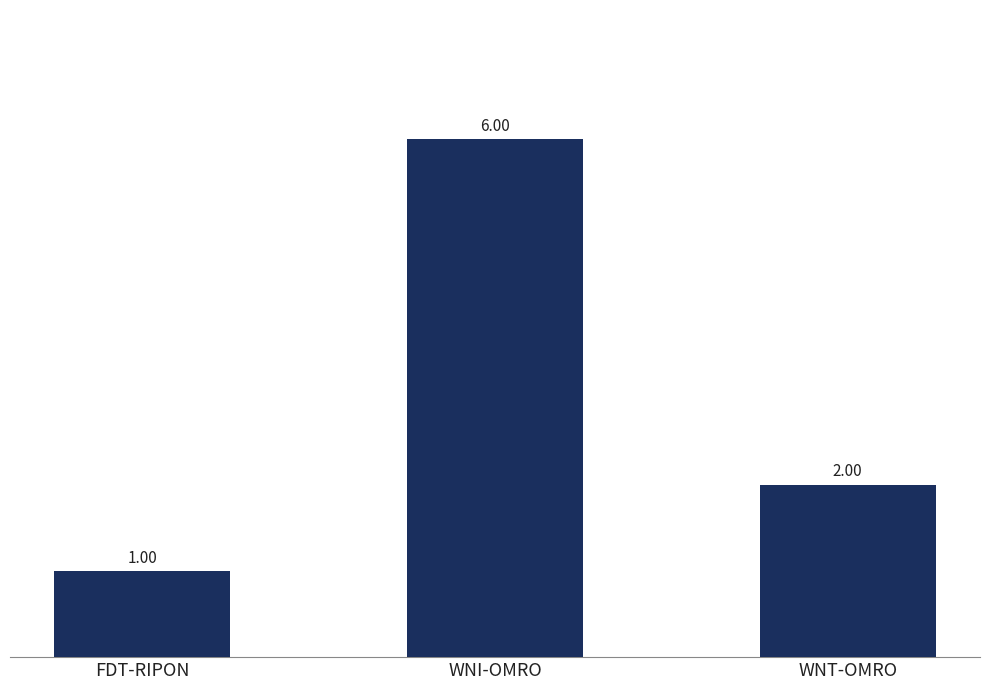

What is the label of the 3rd bar from the left?

WNT-OMRO